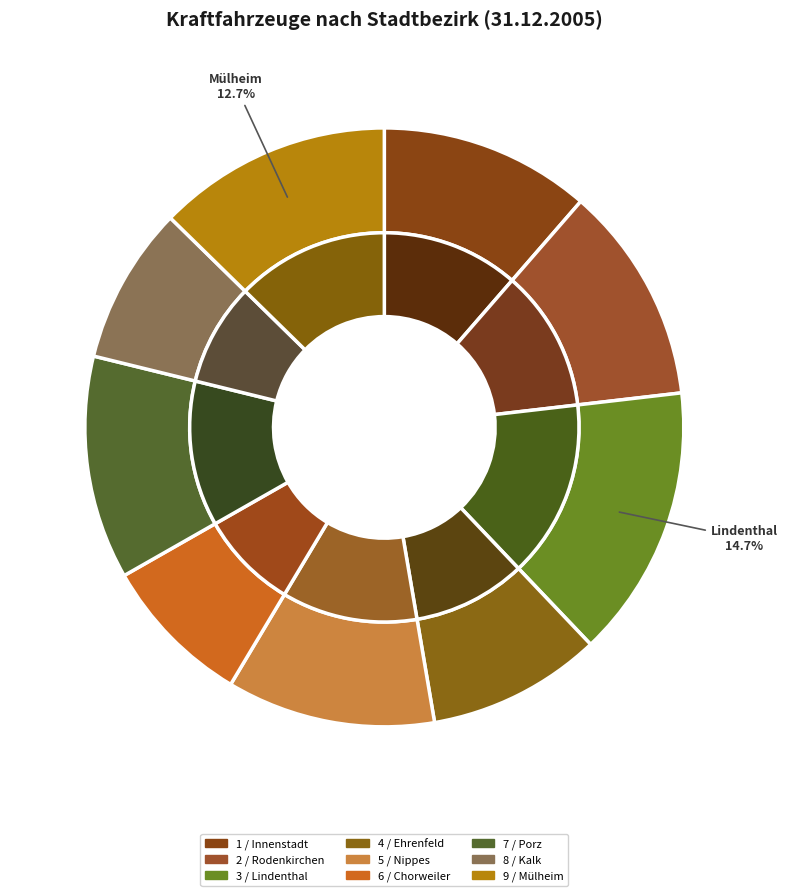

What is the change in value from 1 / Innenstadt to 3 / Lindenthal?

+16574